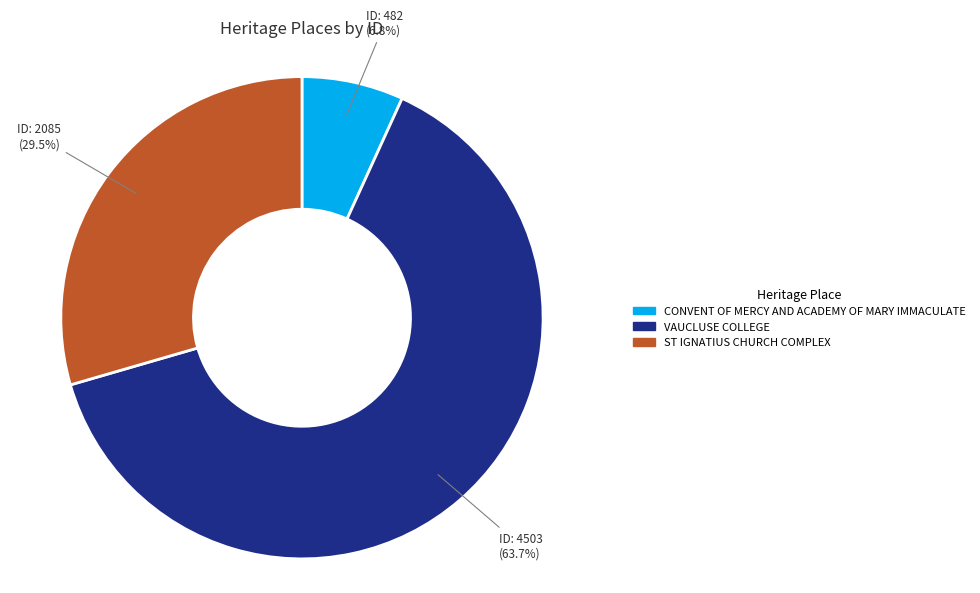

How many segments does this pie chart have?

3